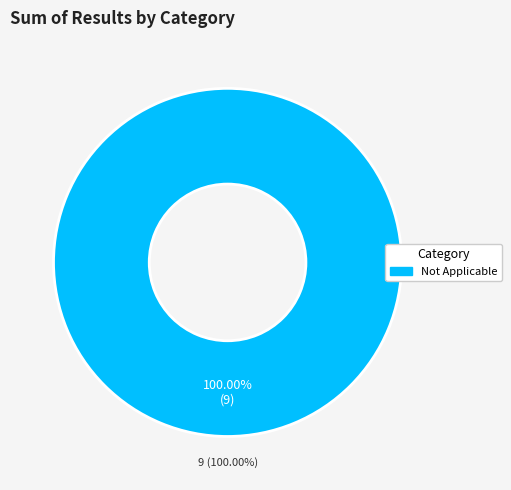

True or false: N/A accounts for 1% of the total.

False